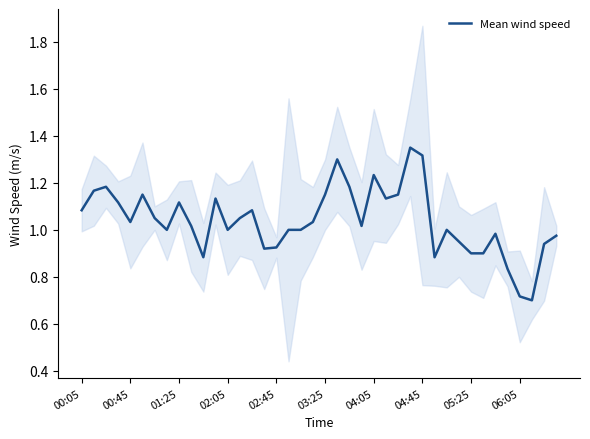

How many values exceed 1?

22